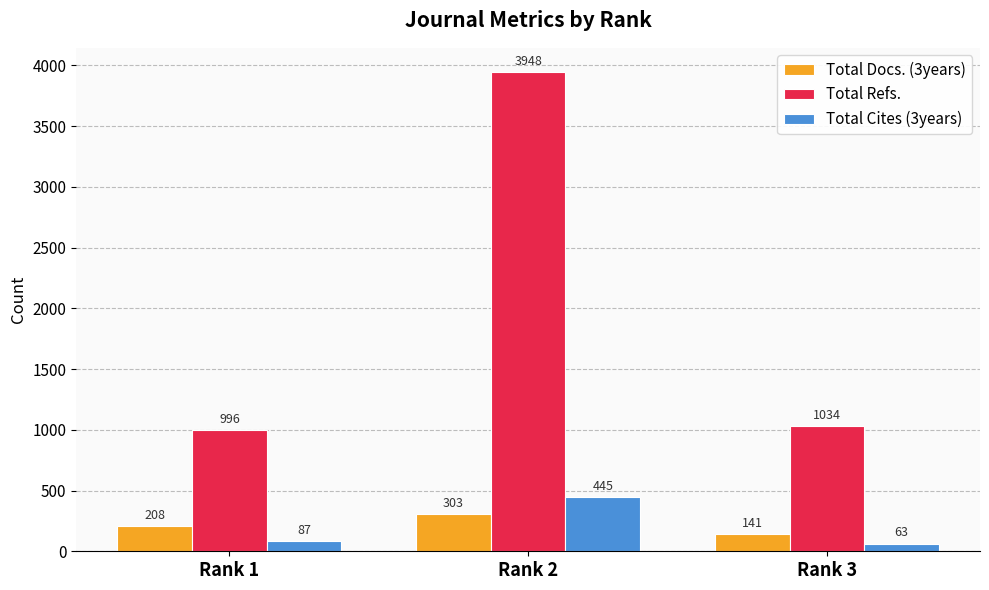

What is the value of the Total Cites (3years) bar at the 1st from the left?

87